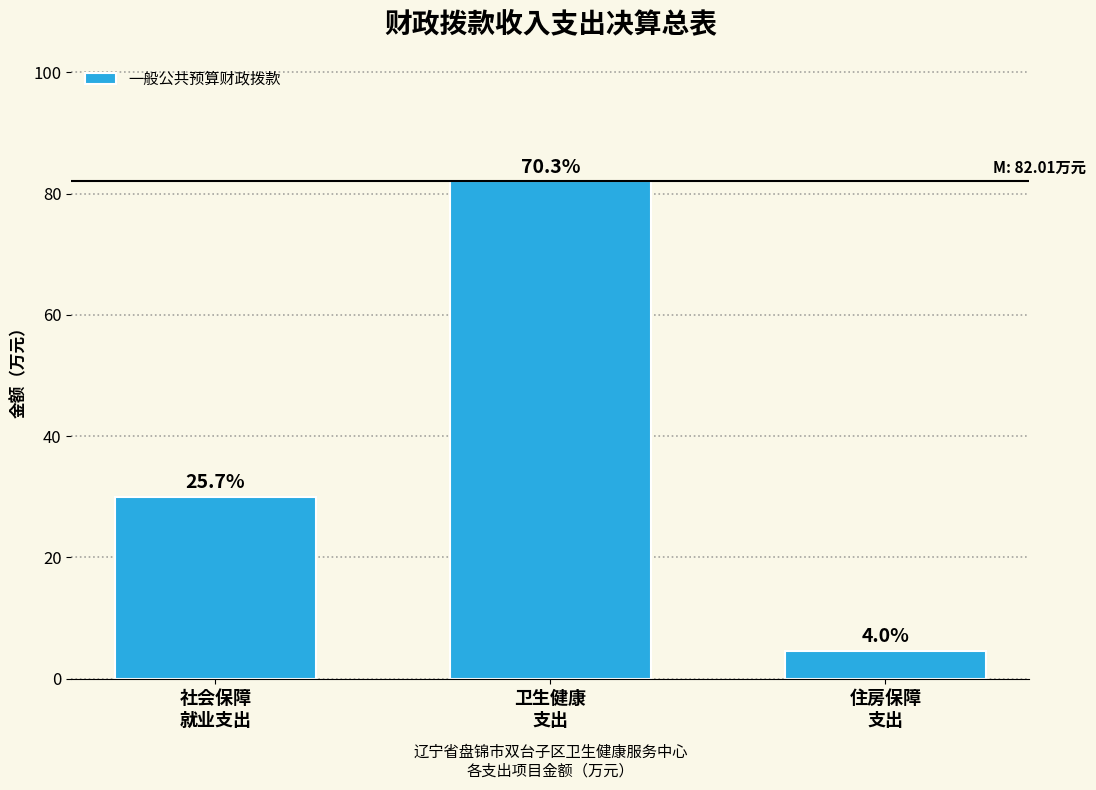

How many bars are there in total?

3